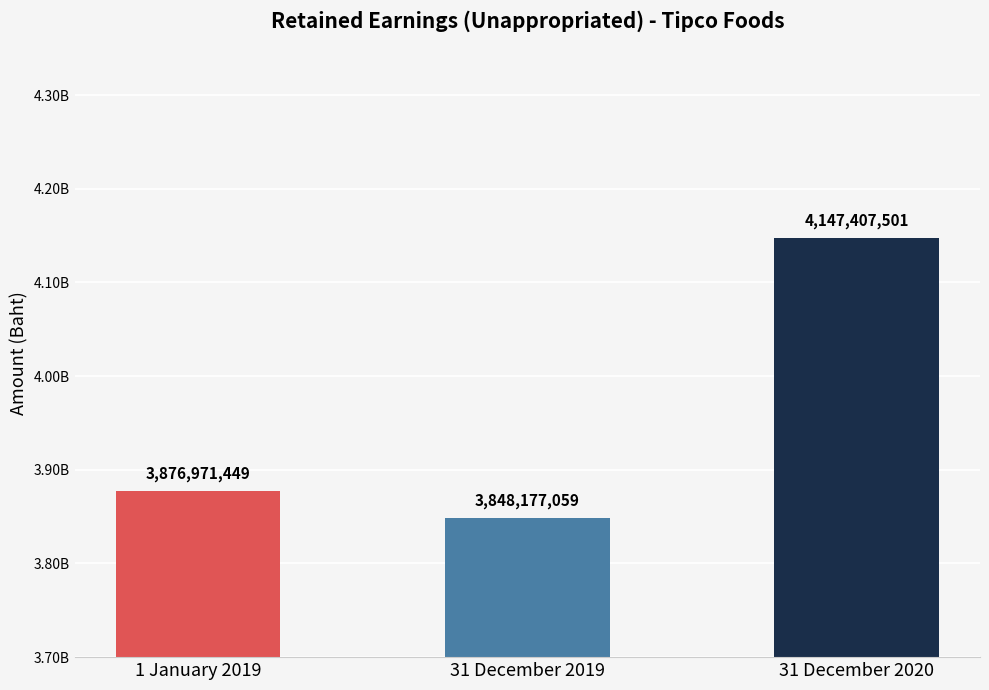

Between 31 December 2020 and 1 January 2019, which is larger?

31 December 2020